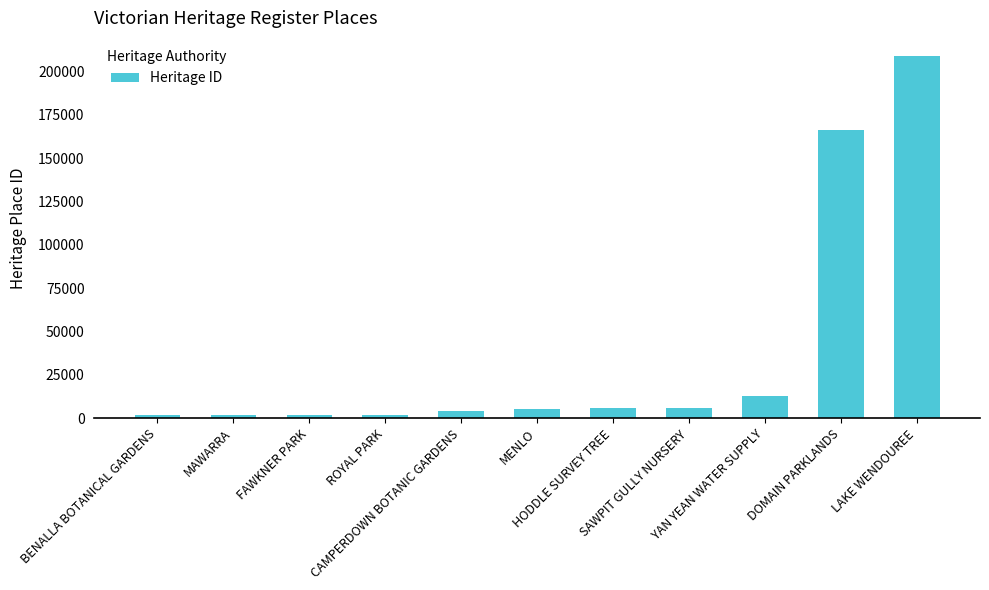

What is the average value?

37954